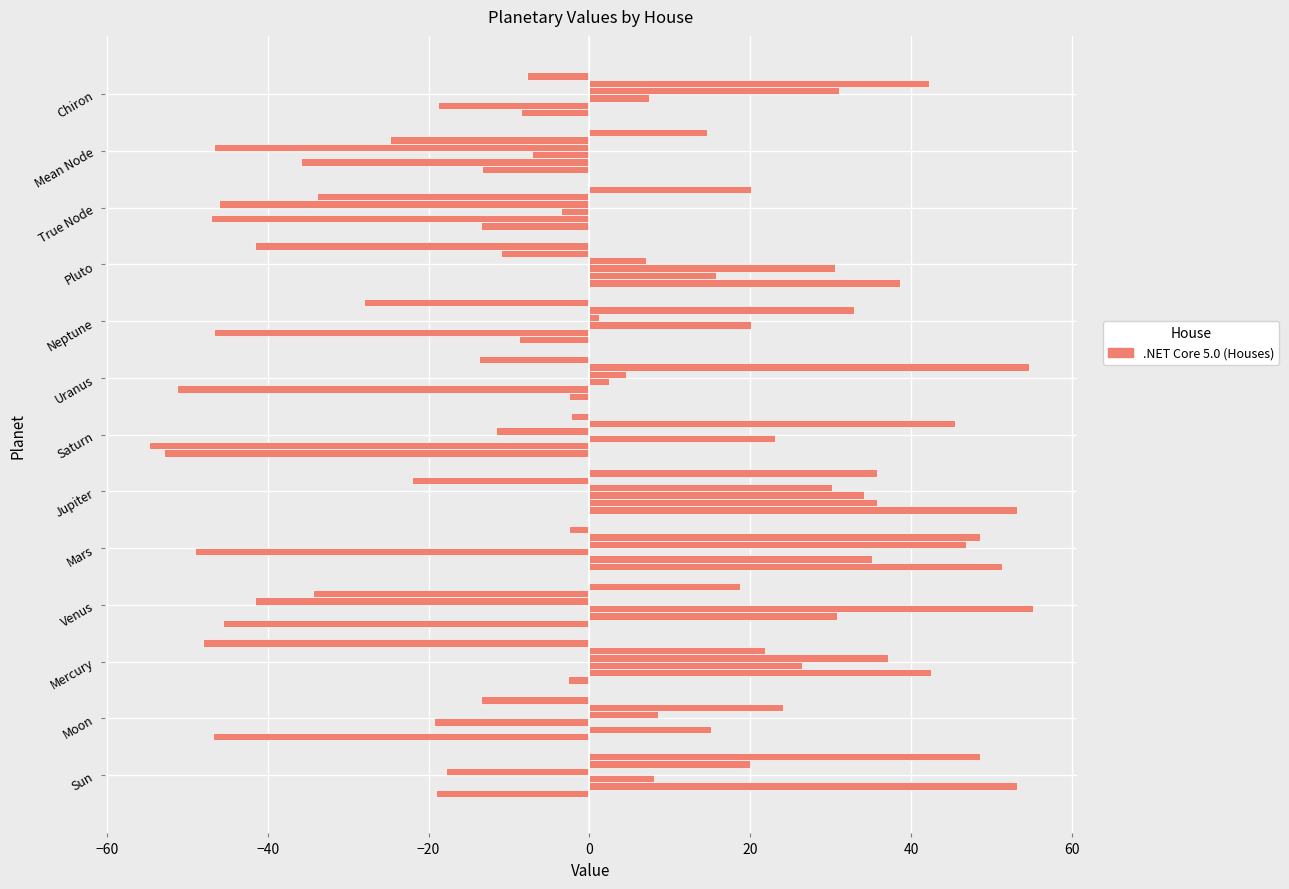

How many categories are shown in the chart?

13